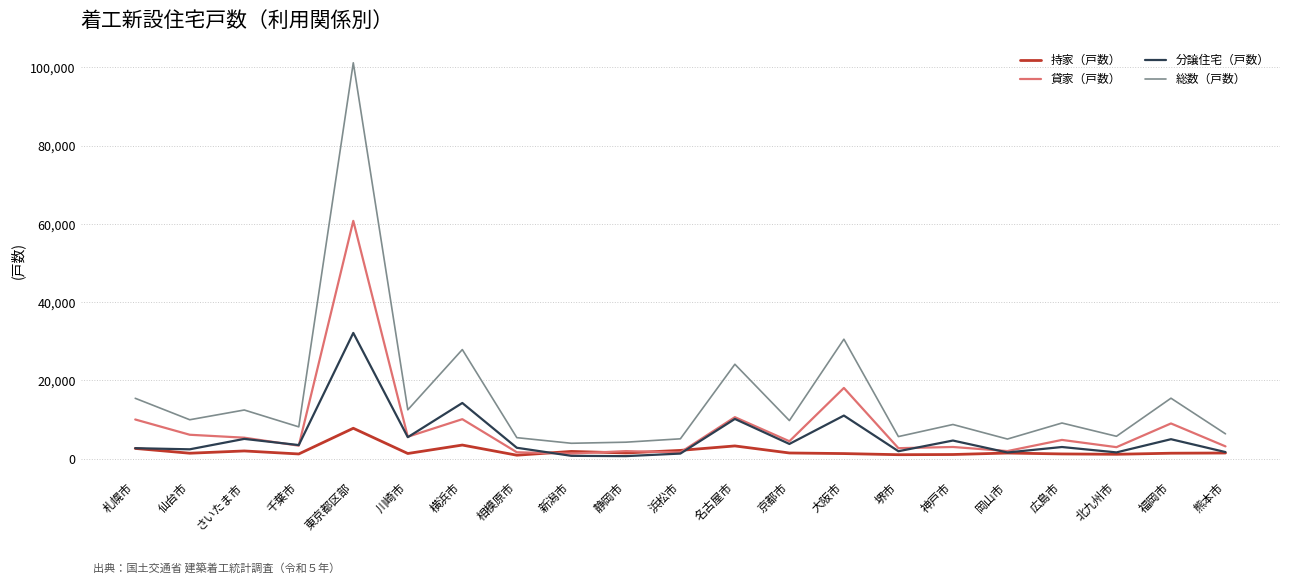

Is it true that 持家（戸数） equals 1416 at 福岡市?

True